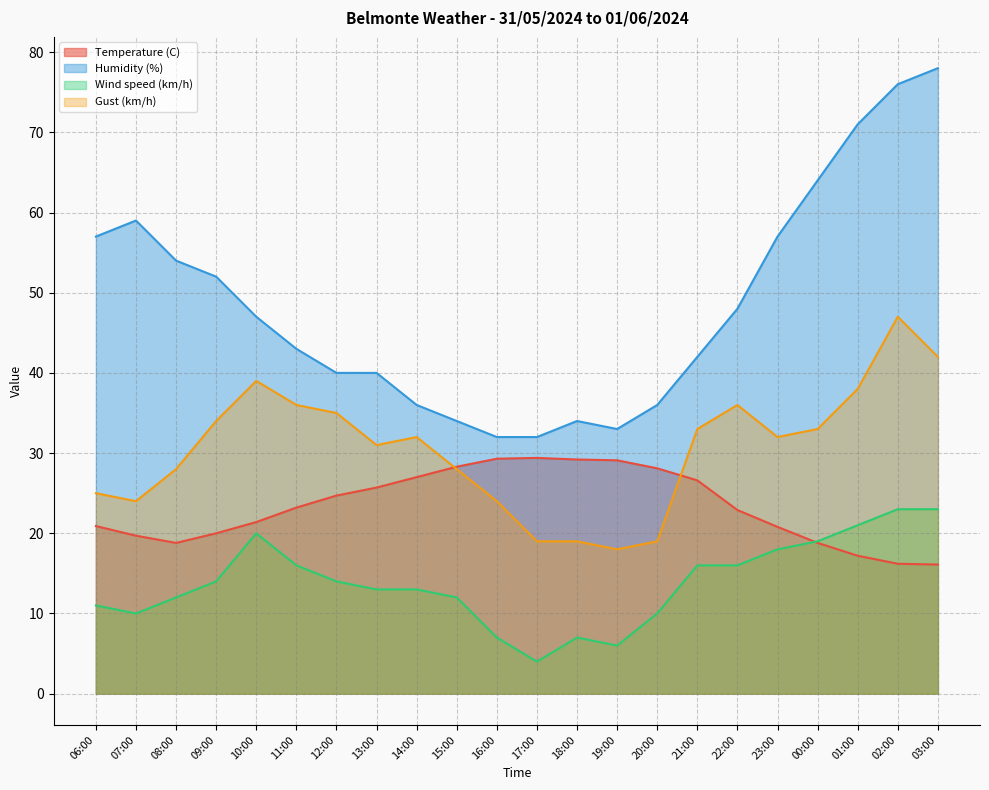

What is the difference between the maximum and second lowest values in the Humidity (%) series?

46.0